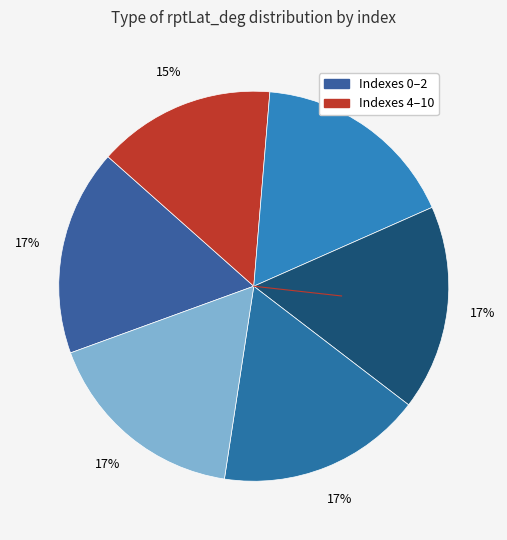

Which slice is the smallest?

2